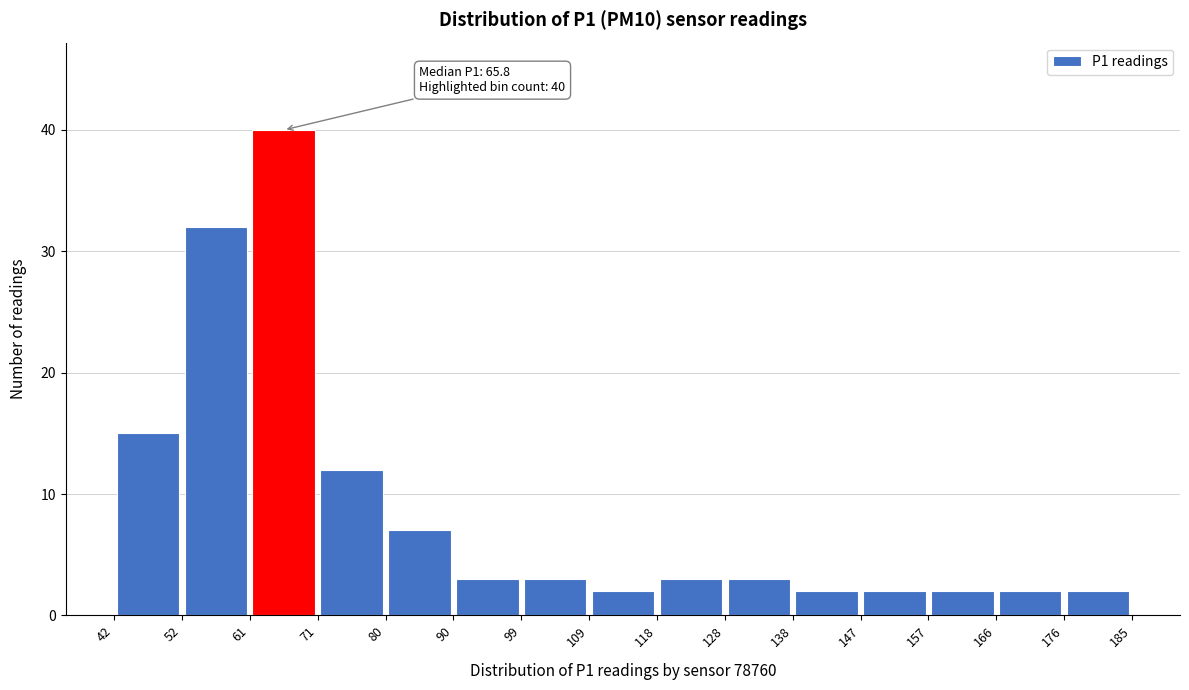

Which range on the x-axis has the tallest bar?

61 to 71